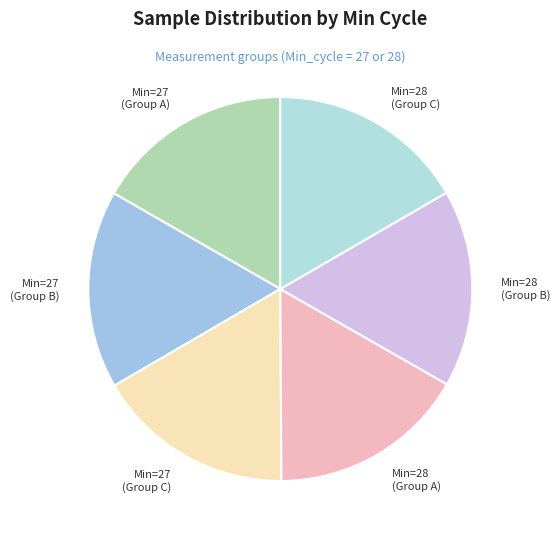

Is there a majority slice in this chart?

No